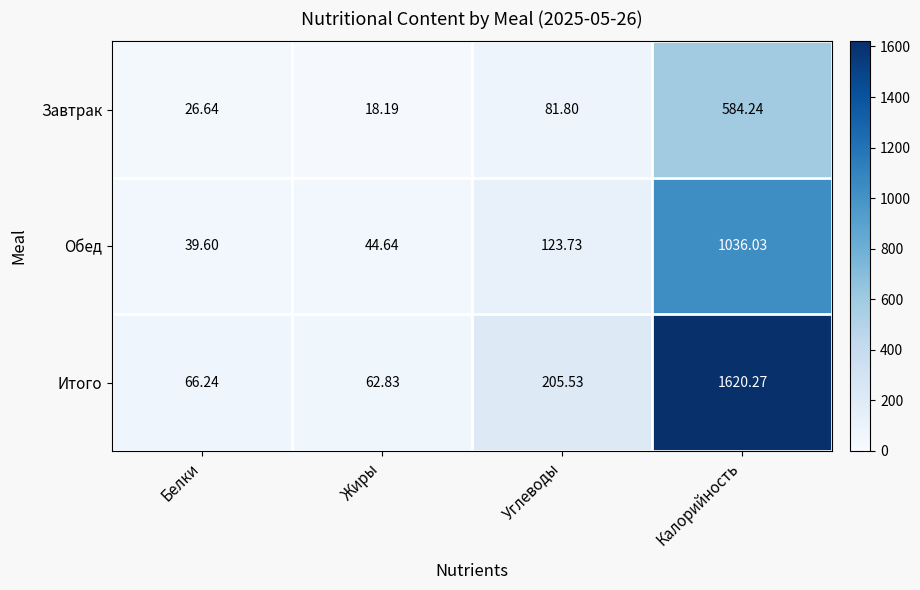

Which series changed the most between Углеводы and Калорийность?

Итого